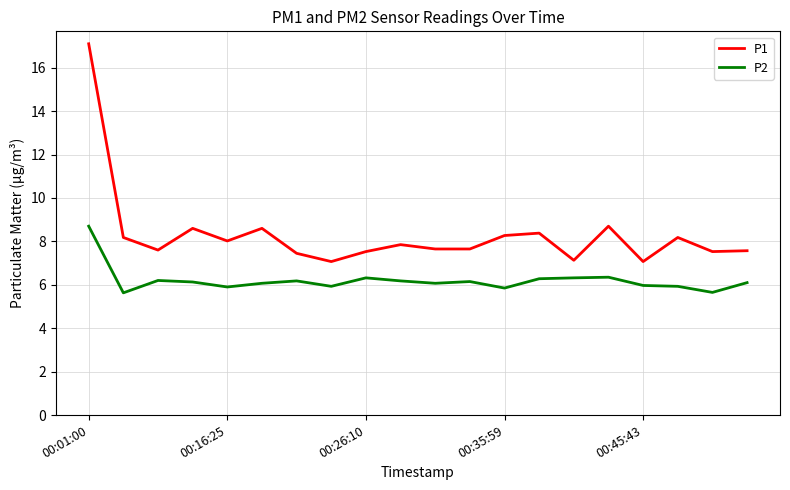

Rank the series by their maximum value, from highest to lowest.

P1, P2